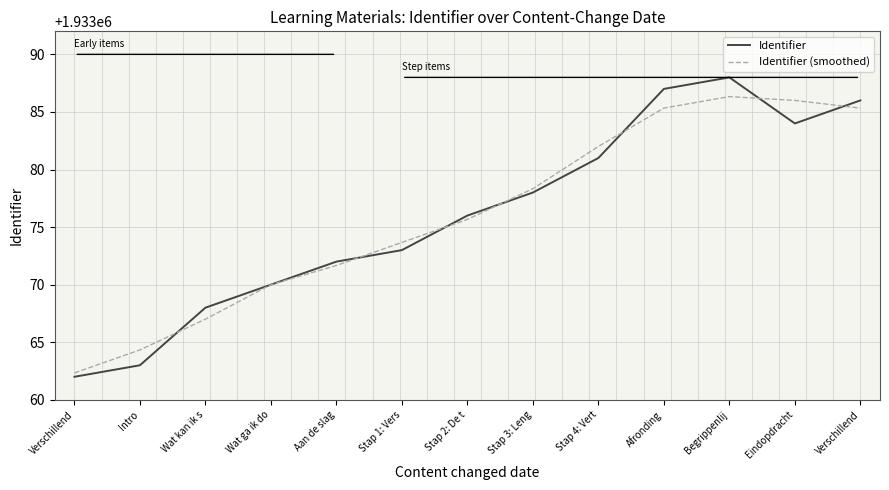

After their last crossing, which series has the higher values: Identifier (smoothed) or Identifier?

Identifier